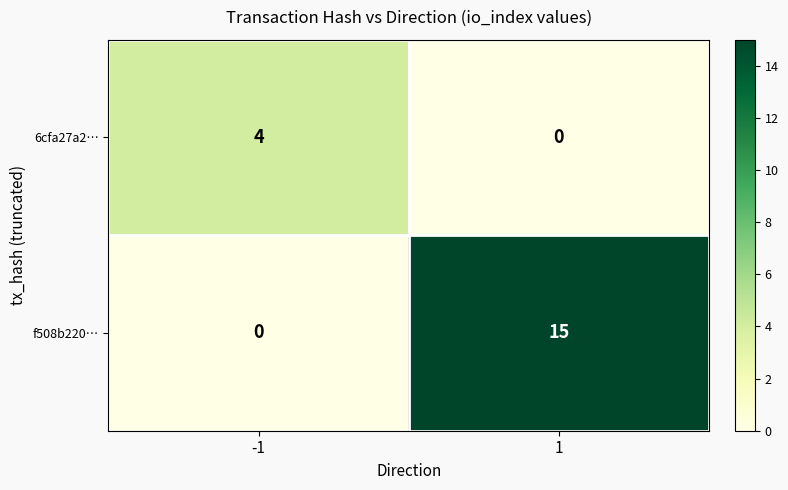

Which series has the widest spread of values?

f508b220…